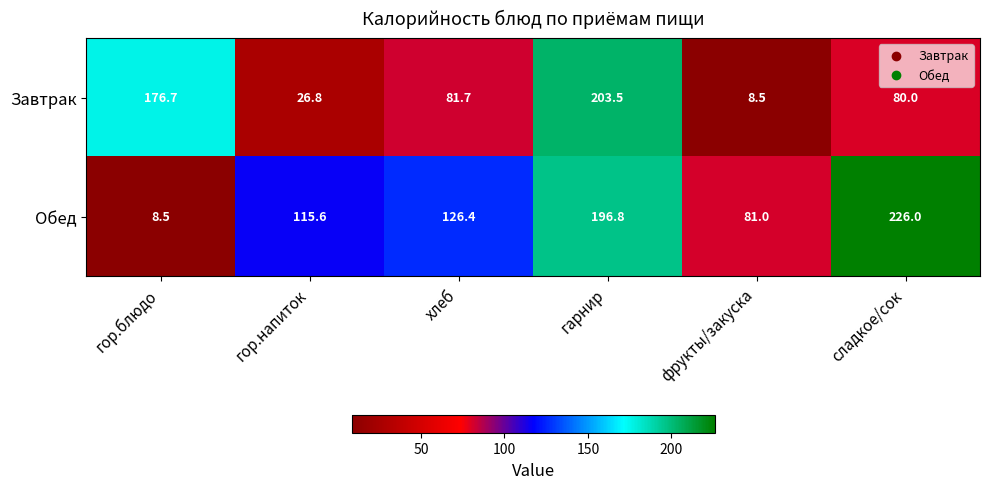

Rank the categories by Завтрак value from lowest to highest.

фрукты/закуска, гор.напиток, сладкое/сок, хлеб, гор.блюдо, гарнир